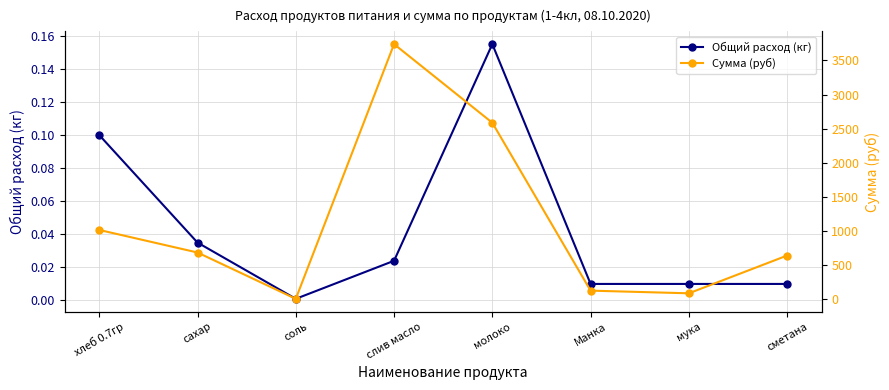

How many interior local peaks does the Сумма (руб) series have?

1